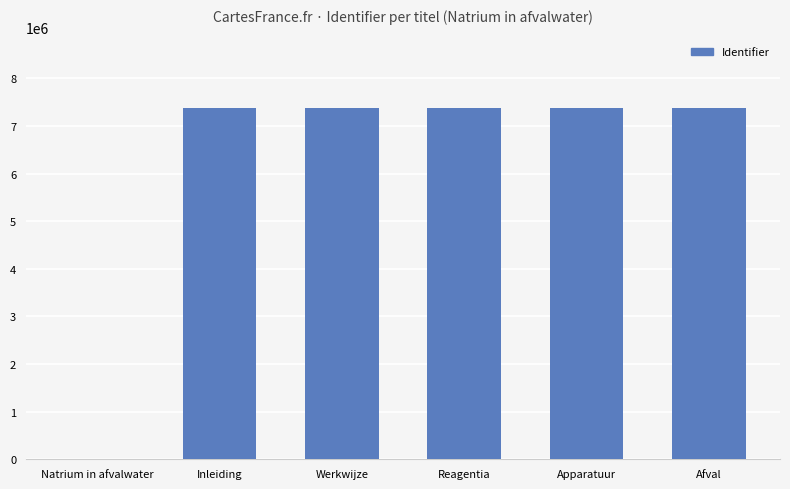

The value at Werkwijze is 2368588. True or false?

False